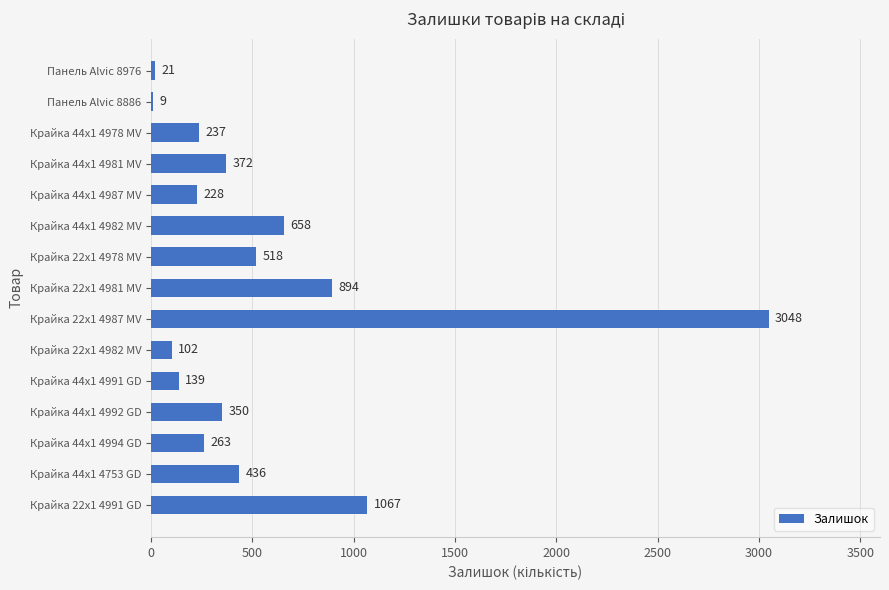

Between Крайка 22x1 4982 MV and Крайка 44x1 4994 GD, which is larger?

Крайка 44x1 4994 GD